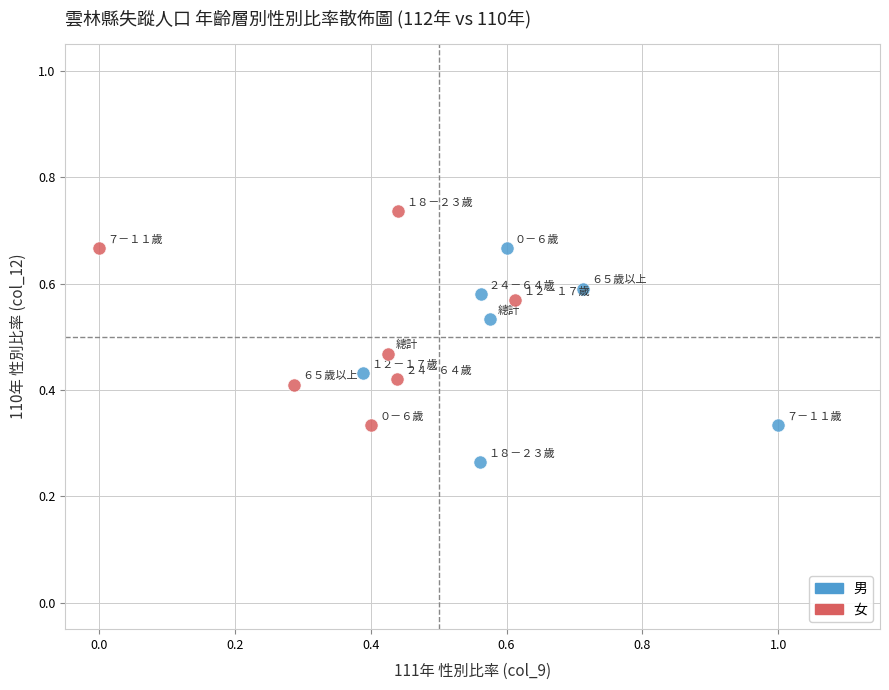

Which series contains the lowest Y value?

男